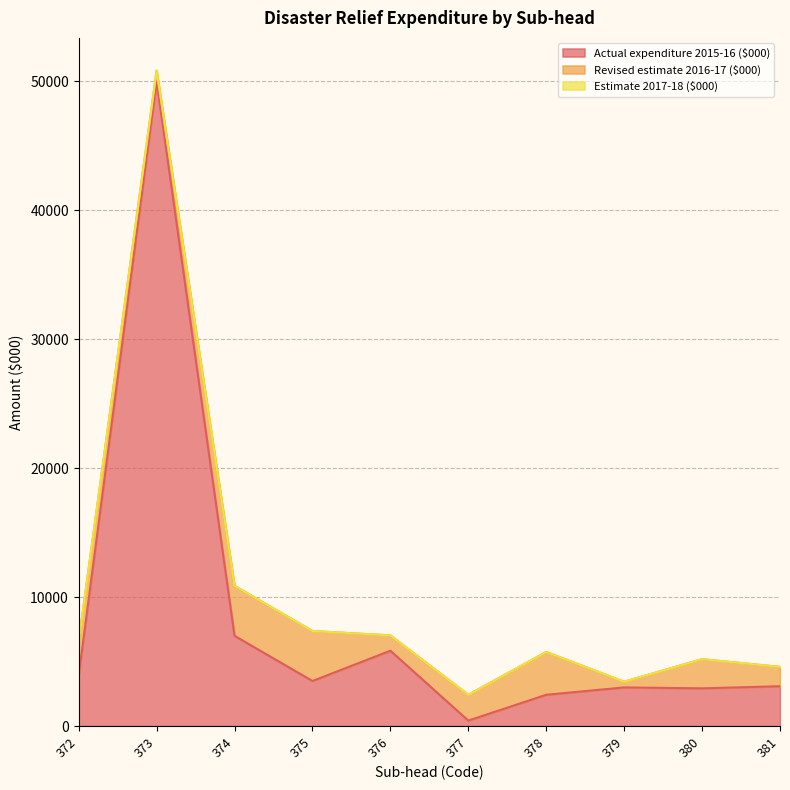

Reading left to right, extract all data points from this chart.

Actual expenditure 2015-16 ($000): 372=3920	373=50000	374=7000	375=3499	376=5846	377=429	378=2430	379=3000	380=2930	381=3093
Revised estimate 2016-17 ($000): 372=2636	373=824	374=3878	375=3877	376=1188	377=2000	378=3322	379=445	380=2263	381=1500
Estimate 2017-18 ($000): 372=0	373=0	374=0	375=0	376=0	377=0	378=0	379=0	380=0	381=0